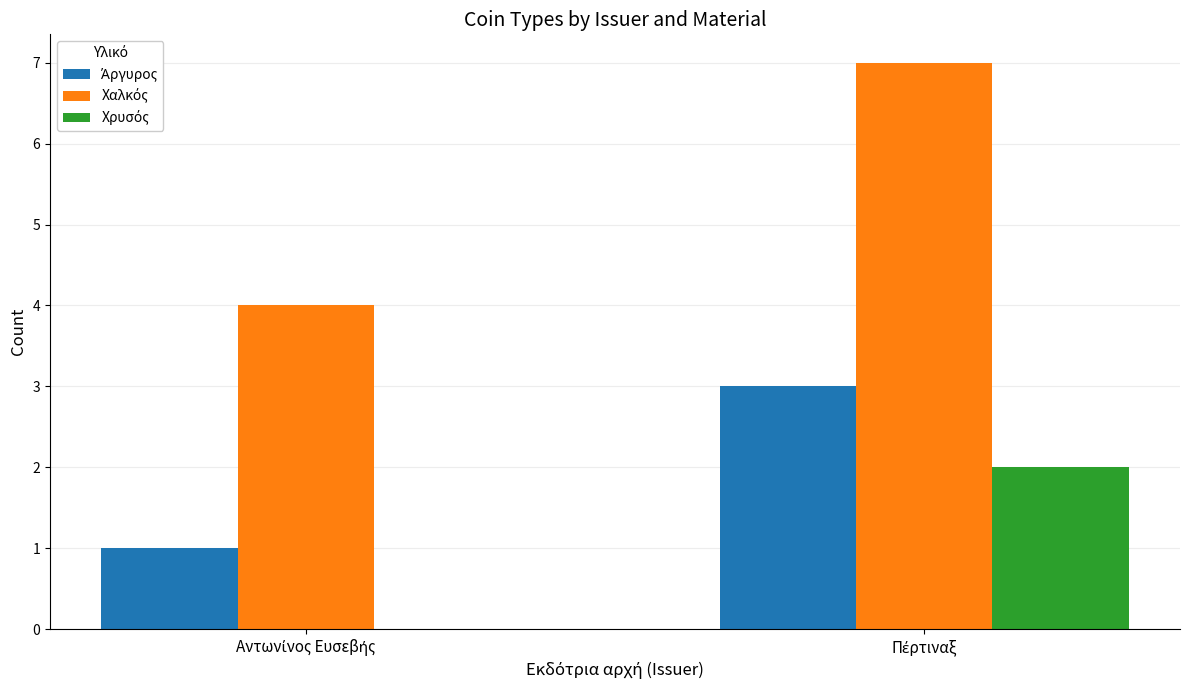

True or false: Χαλκός has a value of 7 at Πέρτιναξ.

True